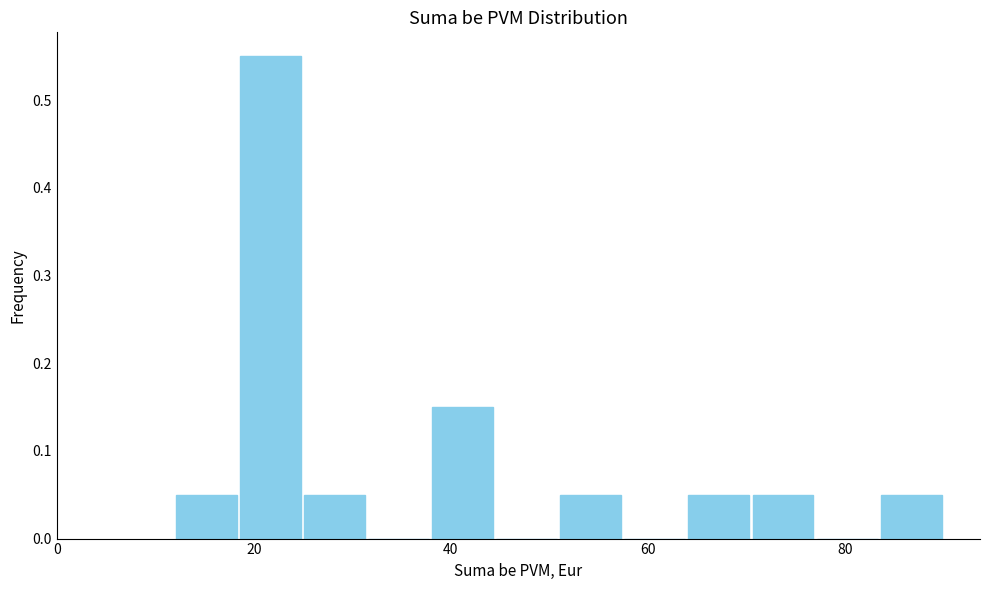

Read against the x-axis, roughly where is the centre of the tallest bar?

22